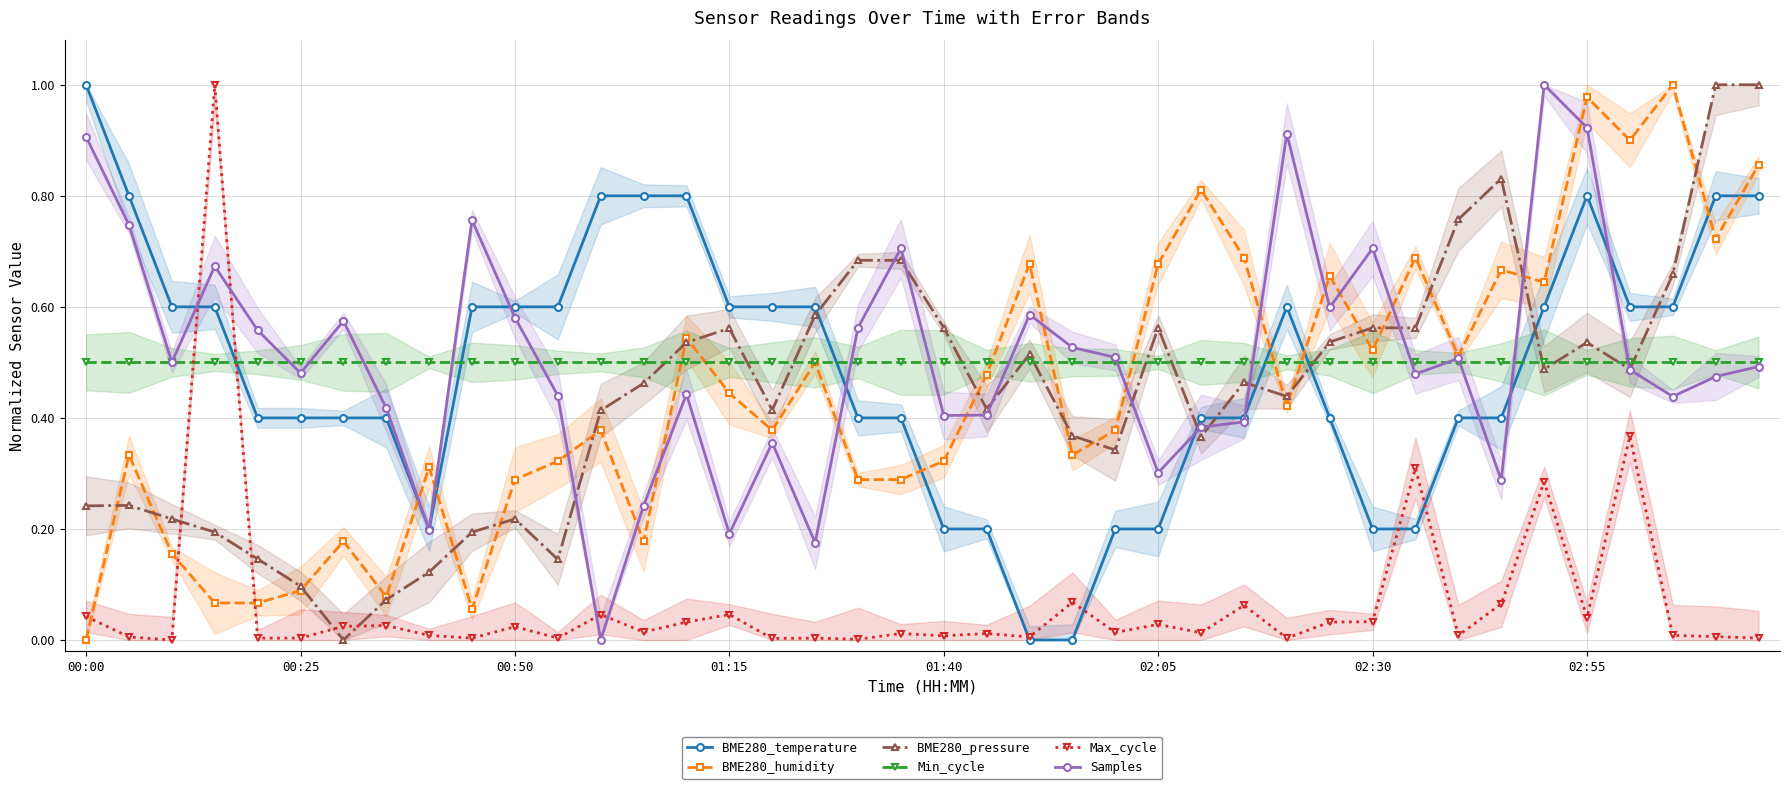

The value of Min_cycle at 12 is 0.1. True or false?

False